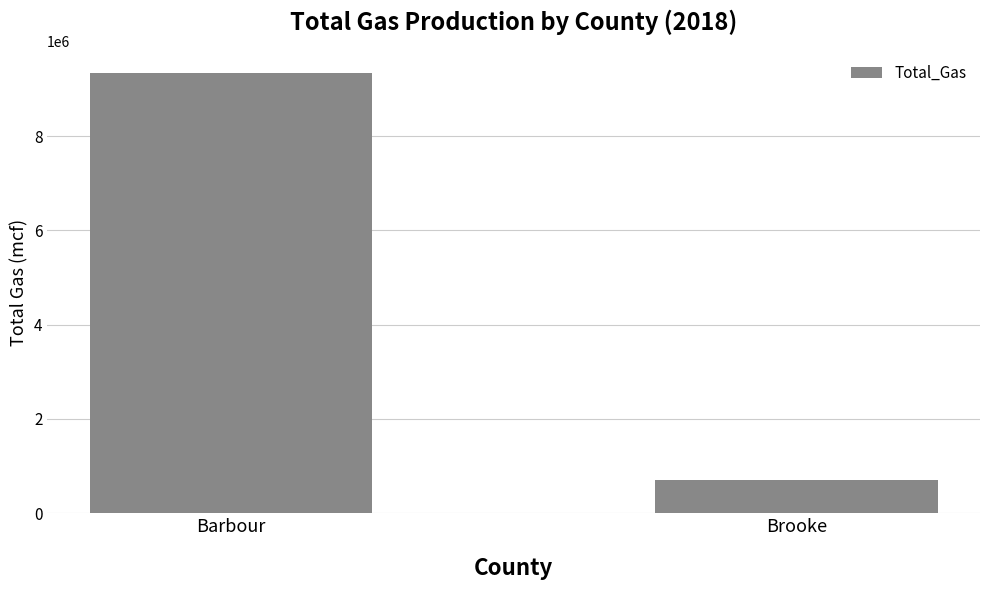

Approximately how many times larger is the value at Barbour compared to Brooke?

13.2